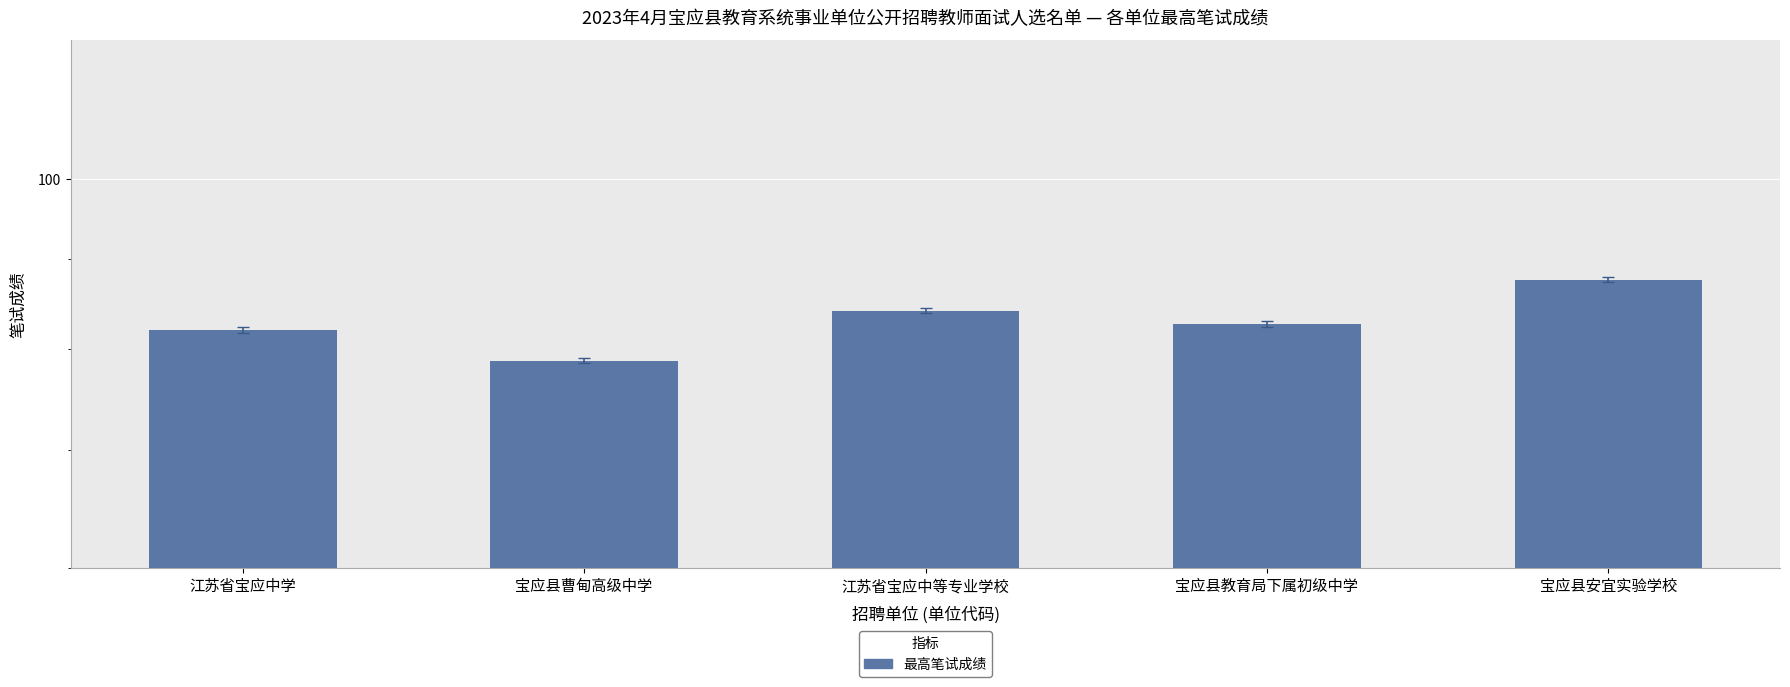

Is it true that the value at 江苏省宝应中等专业学校 is 17.2?

False